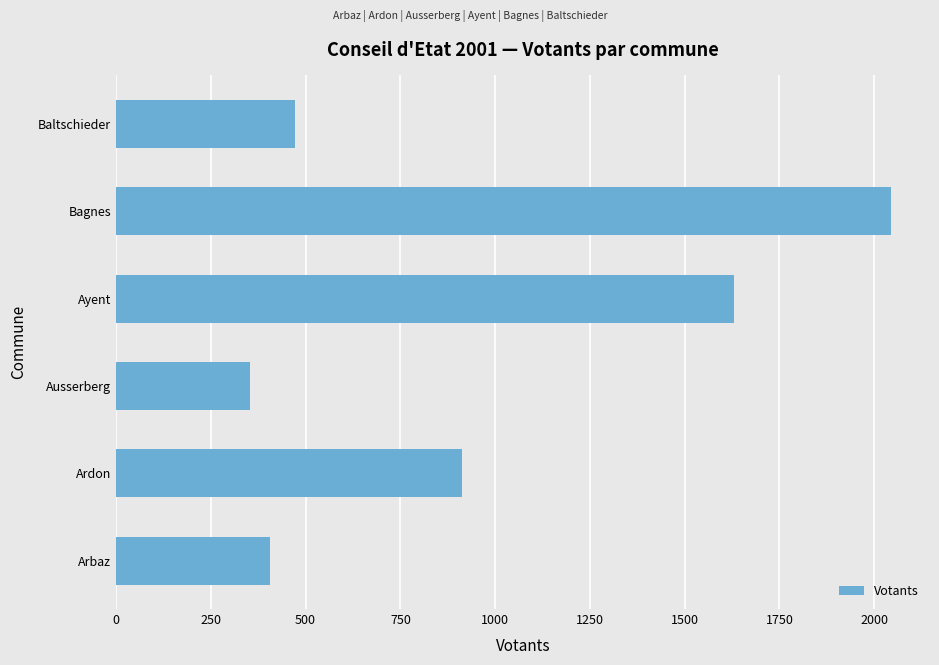

What is the sum of all values?

5818